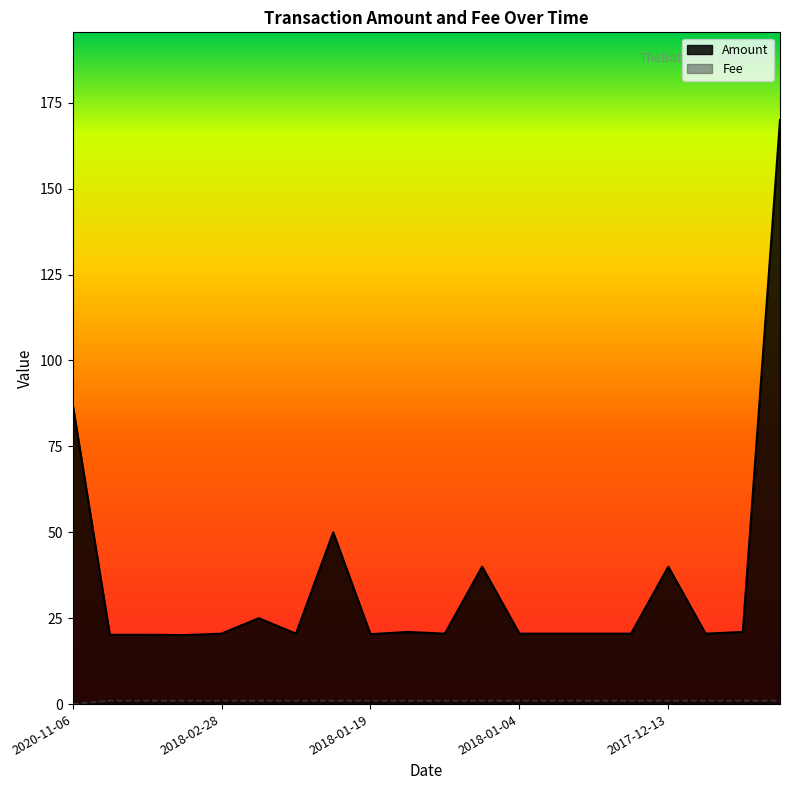

At which label does Amount reach its minimum?

2018-03-19